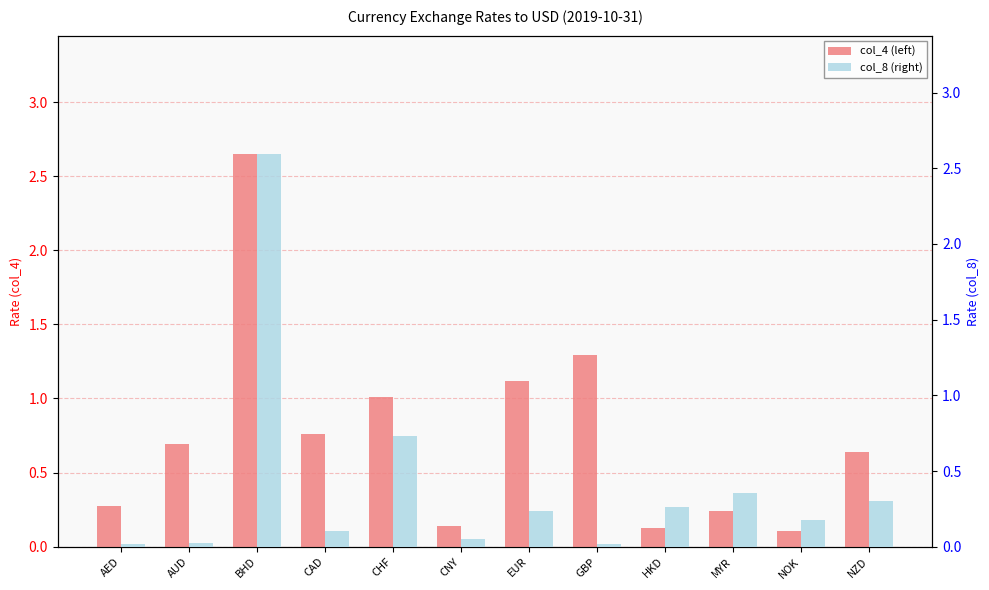

At how many categories does at least one series exceed 2?

1